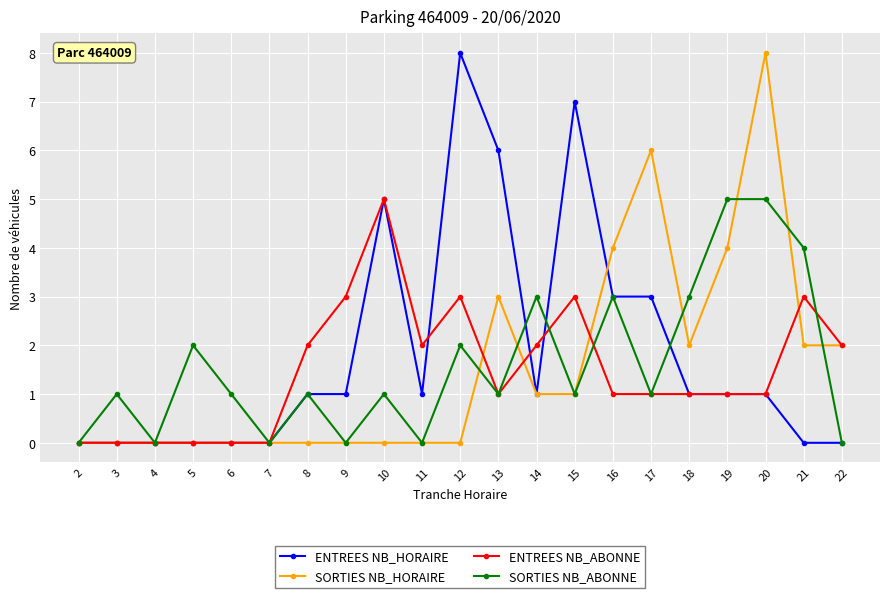

Count the number of data series in this chart.

4